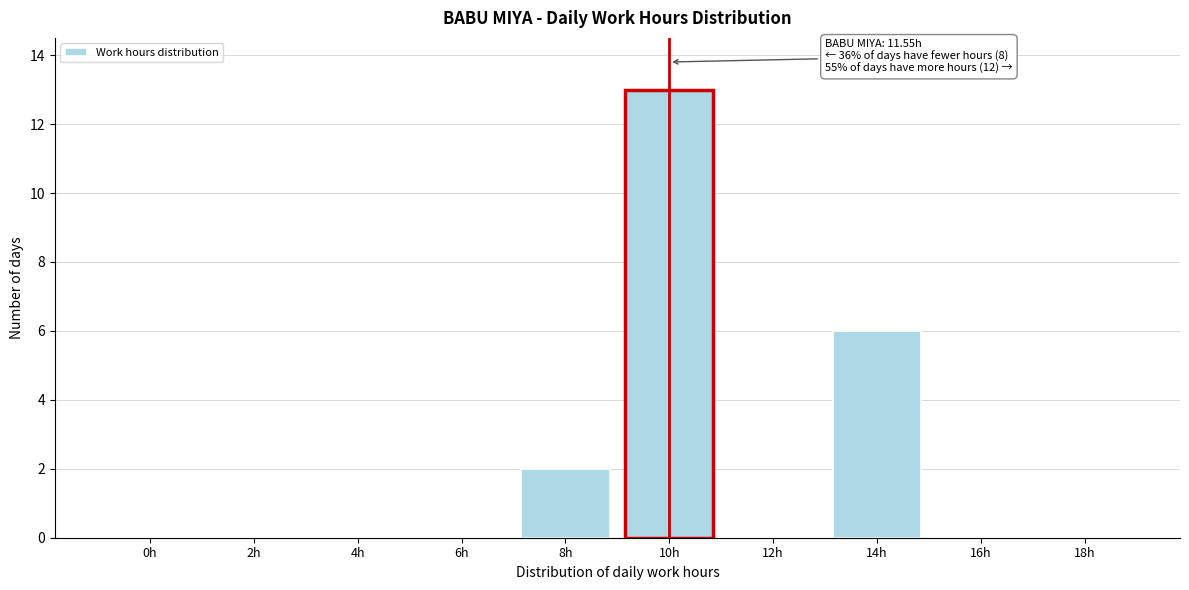

Reading right to left, list all the values displayed in this chart.

18h=0	16h=0	14h=6	12h=0	10h=13	8h=2	6h=0	4h=0	2h=0	0h=0